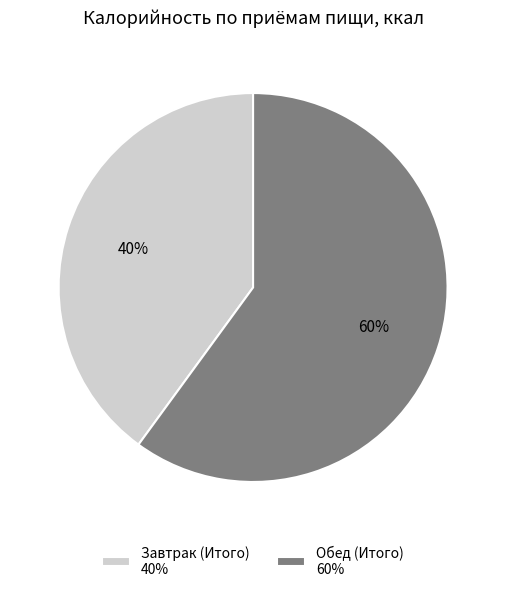

Is the sum of Обед (Итого) and Завтрак (Итого) greater than half?

Yes